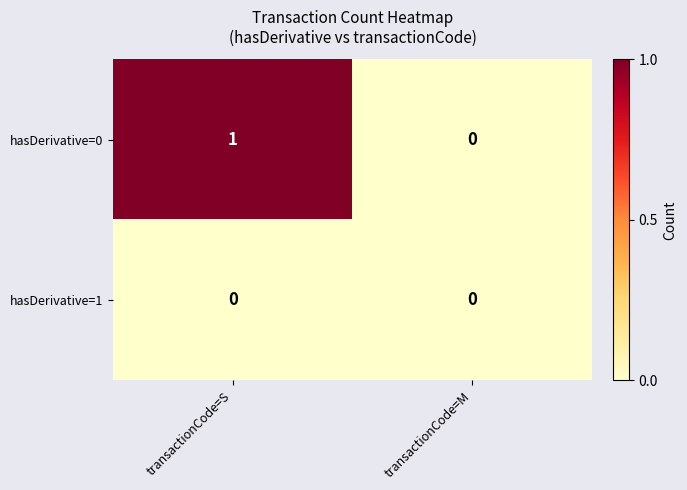

Reading right to left, transcribe all the data shown in this chart.

hasDerivative=0: 0	1
hasDerivative=1: 0	0